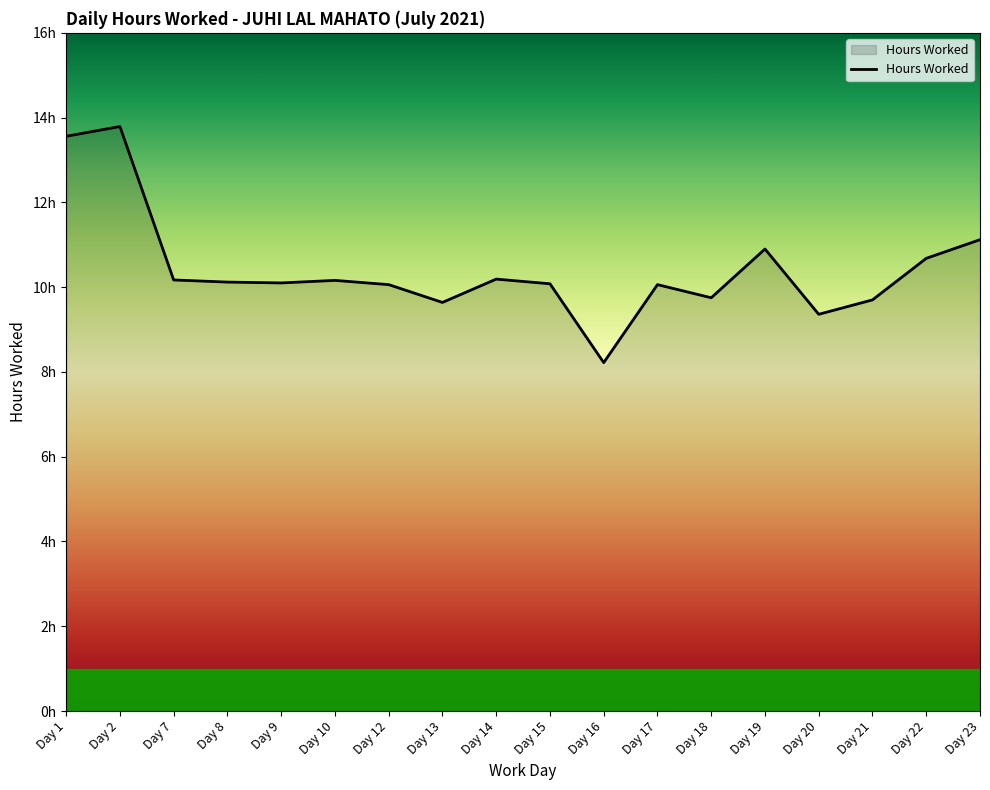

Does the chart have visible grid lines?

No